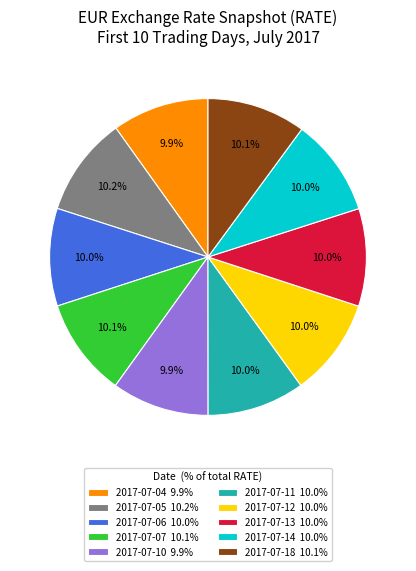

How many slices are in this pie chart?

10